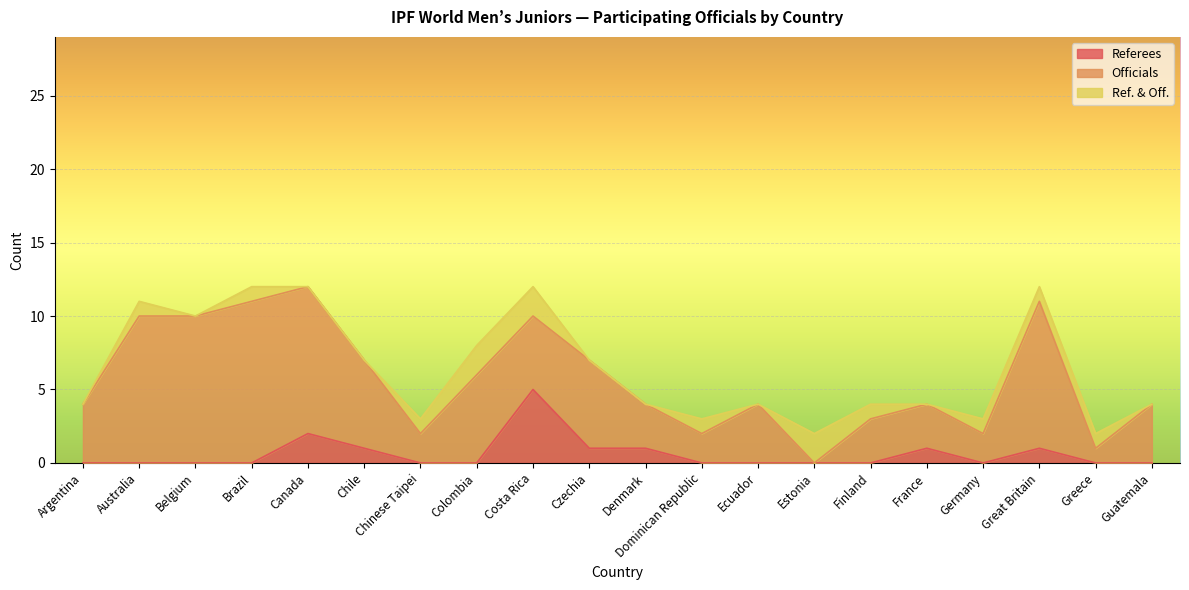

Reading left to right, what are all the values shown in this chart?

Referees: Argentina=0	Australia=0	Belgium=0	Brazil=0	Canada=2	Chile=1	Chinese Taipei=0	Colombia=0	Costa Rica=5	Czechia=1	Denmark=1	Dominican Republic=0	Ecuador=0	Estonia=0	Finland=0	France=1	Germany=0	Great Britain=1	Greece=0	Guatemala=0
Officials: Argentina=4	Australia=10	Belgium=10	Brazil=11	Canada=10	Chile=6	Chinese Taipei=2	Colombia=6	Costa Rica=5	Czechia=6	Denmark=3	Dominican Republic=2	Ecuador=4	Estonia=0	Finland=3	France=3	Germany=2	Great Britain=10	Greece=1	Guatemala=4
Ref. & Off.: Argentina=0	Australia=1	Belgium=0	Brazil=1	Canada=0	Chile=0	Chinese Taipei=1	Colombia=2	Costa Rica=2	Czechia=0	Denmark=0	Dominican Republic=1	Ecuador=0	Estonia=2	Finland=1	France=0	Germany=1	Great Britain=1	Greece=1	Guatemala=0